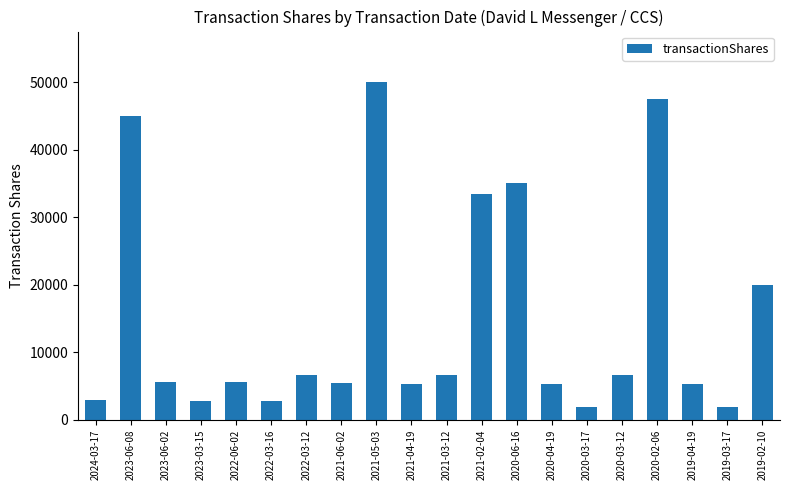

What value does the data have at 2022-03-12, to the nearest 50?

6700